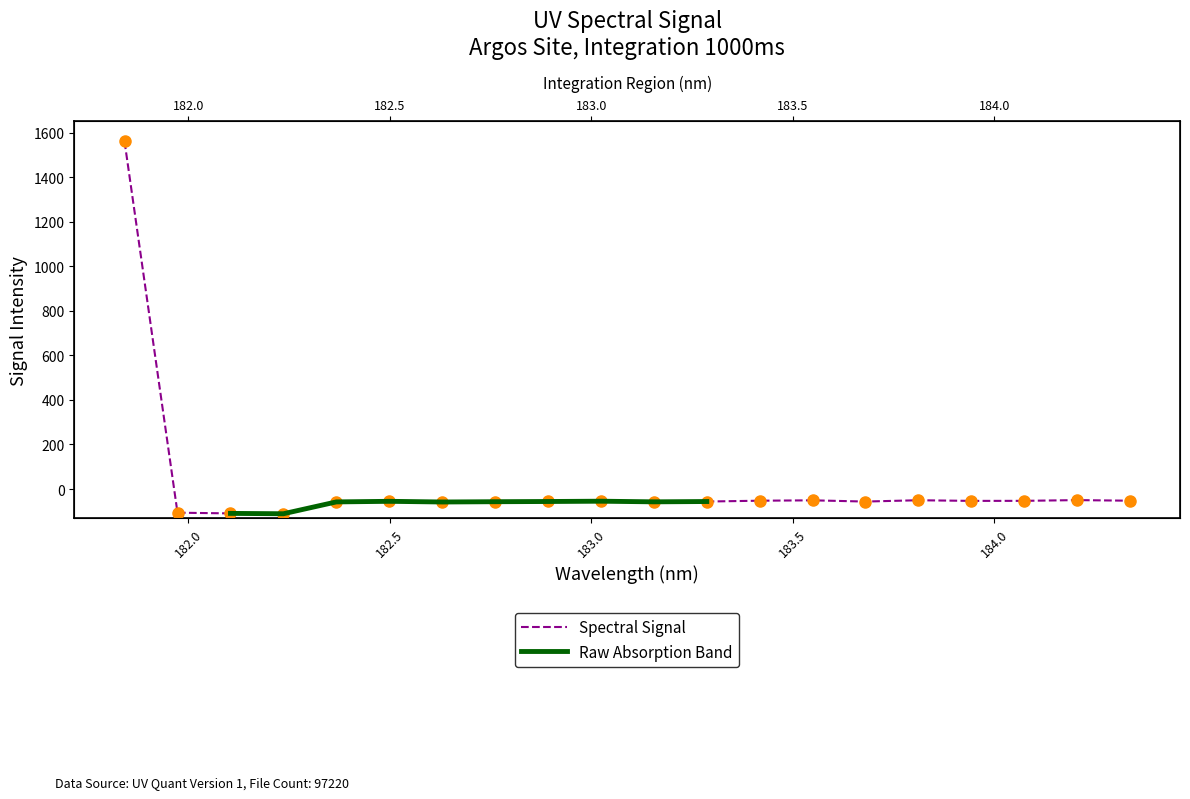

What is the label of the 14th point from the left?

183.5488263418